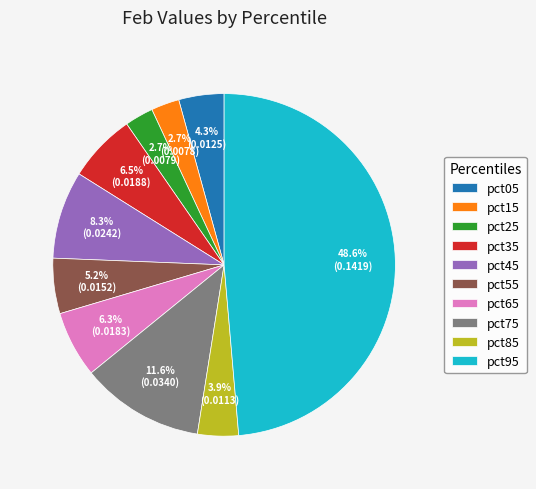

To the nearest percent, what is the combined percentage of pct85 and pct25?

7%